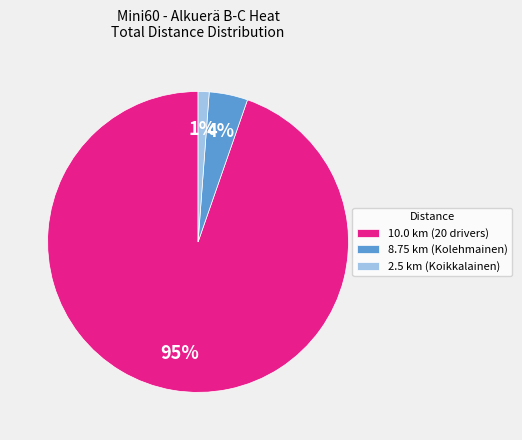

To the nearest percent, what is the difference between the 2.5 km (Koikkalainen) and 8.75 km (Kolehmainen) slice percentages?

3%